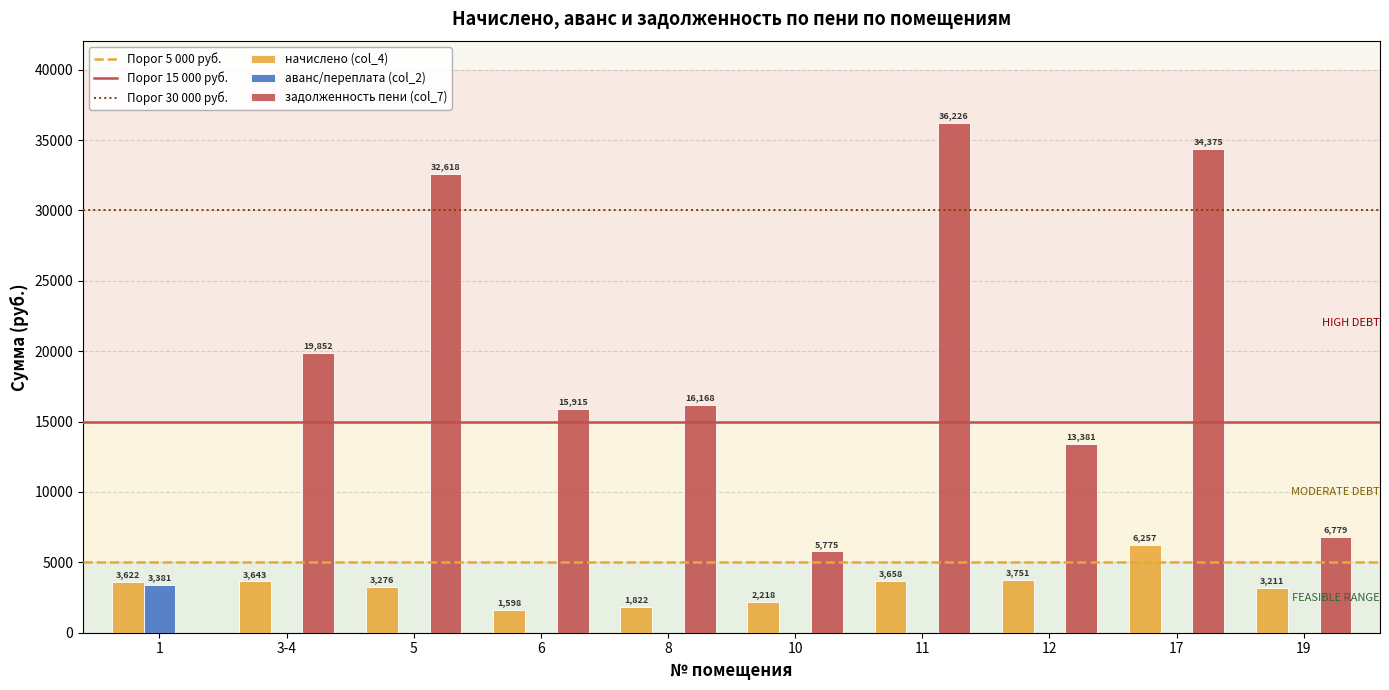

The аванс/переплата (col_2) series shows 3380.7 at 1. True or false?

True